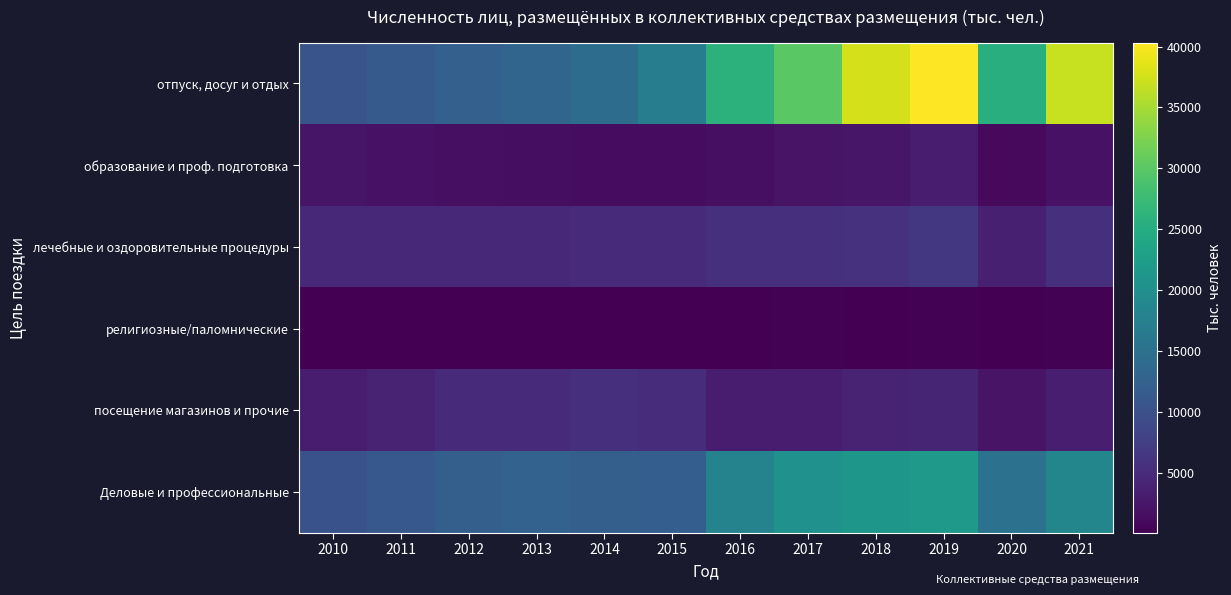

Reading left to right, list all the values displayed in this chart.

отпуск, досуг и отдых: 2010=10469.0	2011=11434.0	2012=12451.0	2013=13183.0	2014=14296.0	2015=16881.0	2016=25855.8	2017=29988.7	2018=37765.7	2019=40322.4	2020=25236.4	2021=37010.9
образование и проф. подготовка: 2010=2253.0	2011=1947.0	2012=1651.0	2013=1499.0	2014=1389.0	2015=1313.0	2016=1665.5	2017=2128.0	2018=2523.2	2019=3048.8	2020=1113.2	2021=2010.5
лечебные и оздоровительные процедуры: 2010=4572.0	2011=4592.0	2012=4630.0	2013=4505.0	2014=4831.0	2015=5002.0	2016=5406.0	2017=5428.0	2018=5804.2	2019=6559.1	2020=3634.7	2021=5437.2
религиозные/паломнические: 2010=40.0	2011=62.0	2012=70.0	2013=81.0	2014=79.0	2015=114.0	2016=139.5	2017=200.8	2018=183.9	2019=328.0	2020=114.3	2021=209.1
посещение магазинов и прочие: 2010=3039.0	2011=4014.0	2012=4924.0	2013=4979.0	2014=5502.0	2015=5105.0	2016=3330.8	2017=3322.5	2018=3843.1	2019=4151.8	2020=2169.0	2021=3372.9
Деловые и профессиональные: 2010=10207.0	2011=11126.0	2012=12285.0	2013=12756.0	2014=12309.0	2015=12091.0	2016=18033.2	2017=20495.3	2018=21417.9	2019=21631.7	2020=15114.9	2021=18499.0